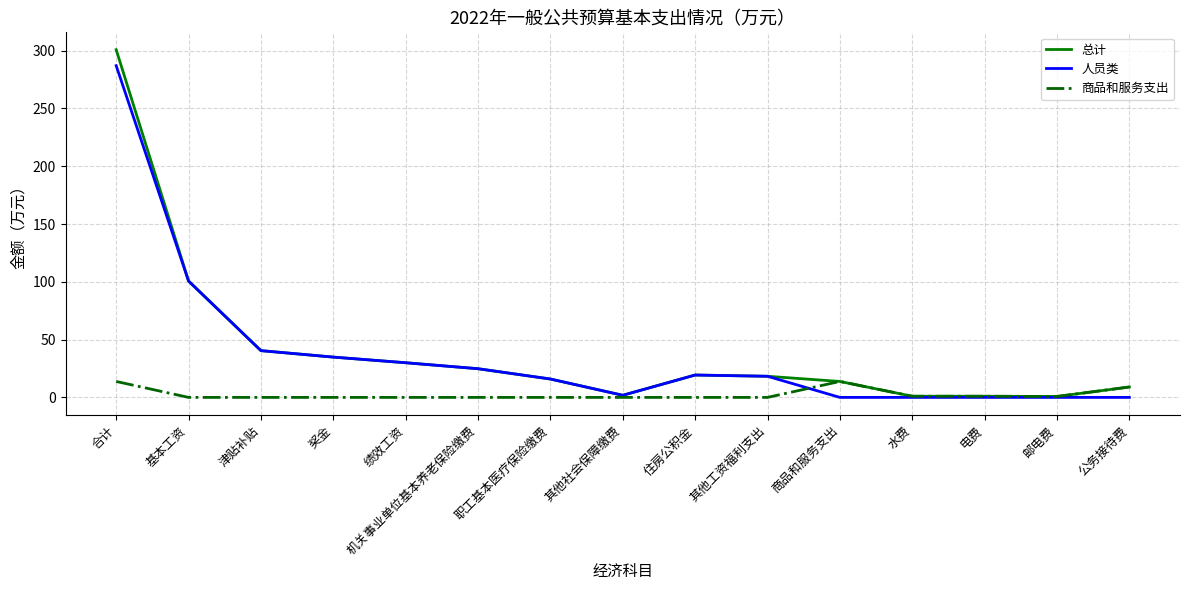

List the series in order of their peak value, lowest first.

商品和服务支出, 人员类, 总计